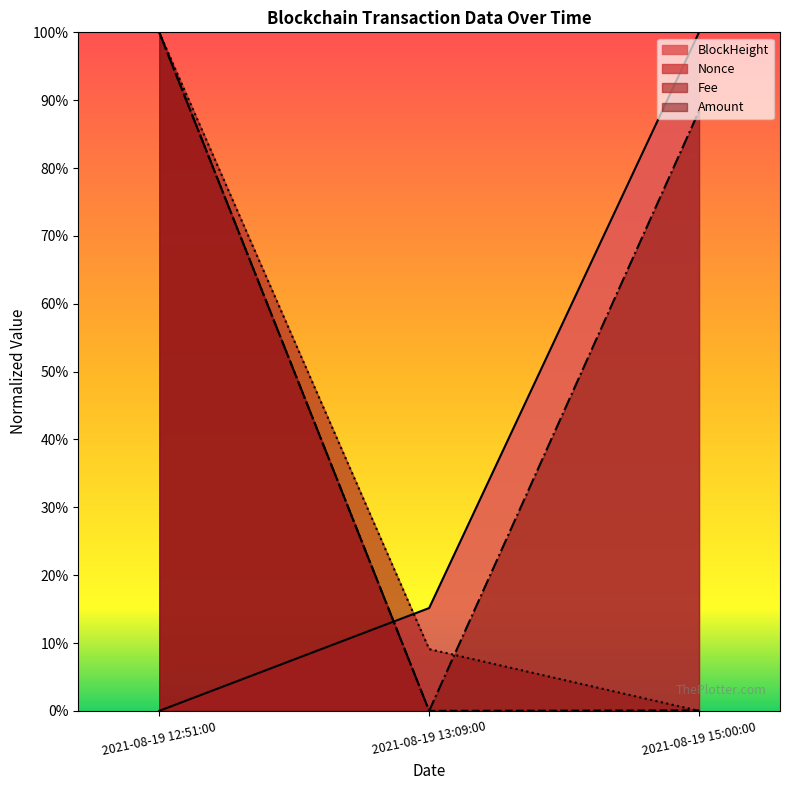

Which series changed the most between 2021-08-19 12:51:00 and 2021-08-19 15:00:00?

BlockHeight